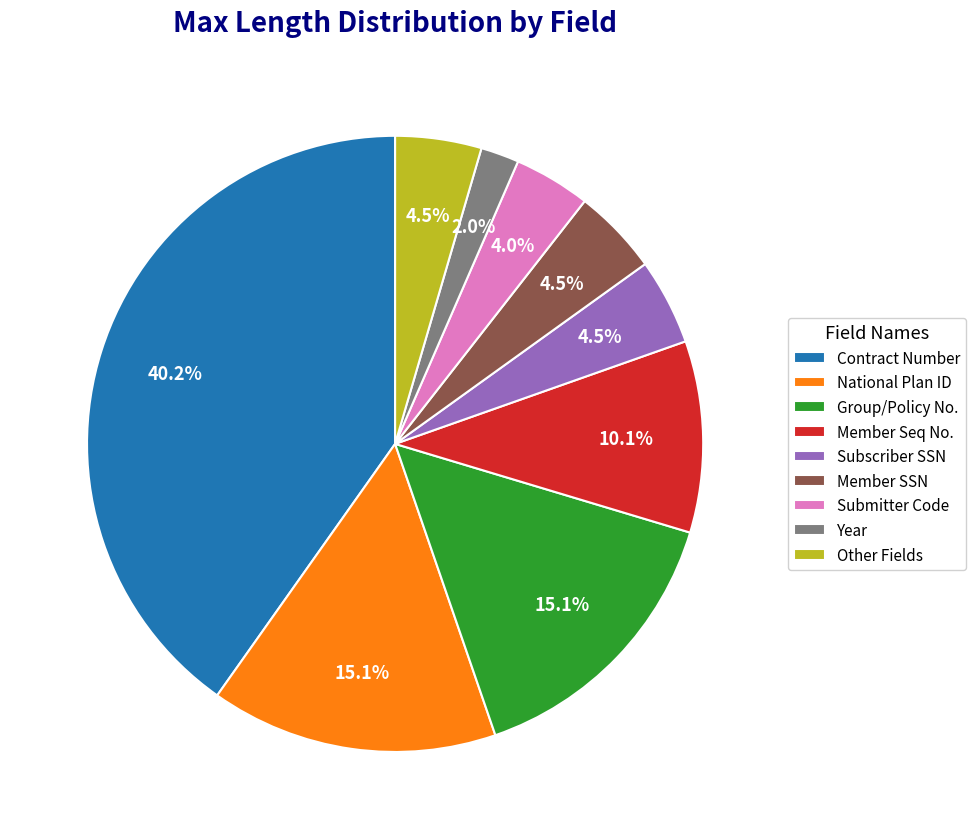

Approximately how many times larger is the value at Other Fields compared to Group/Policy No.?

0.3